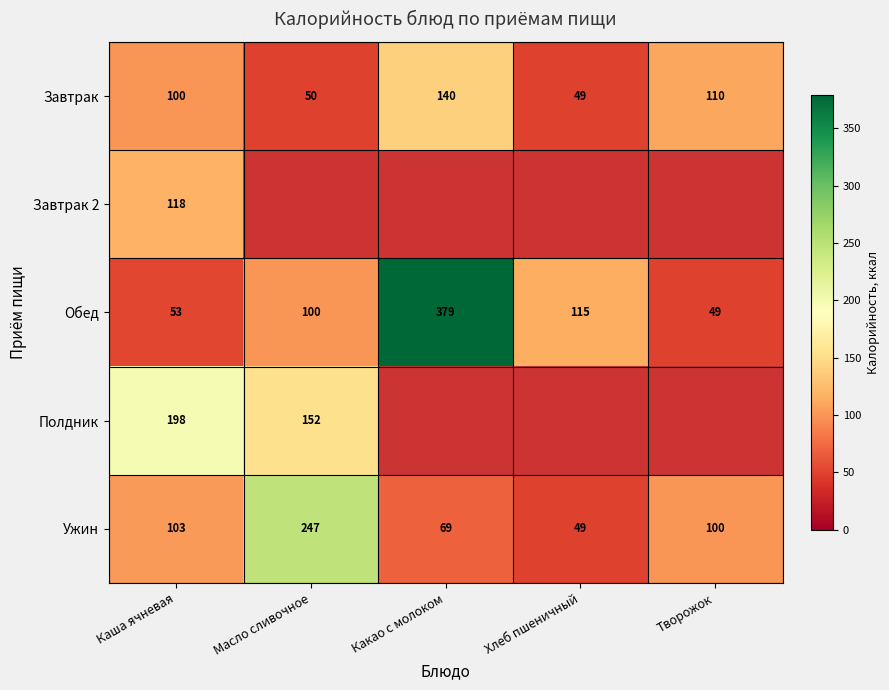

What is the total value across all series at Каша ячневая?

572